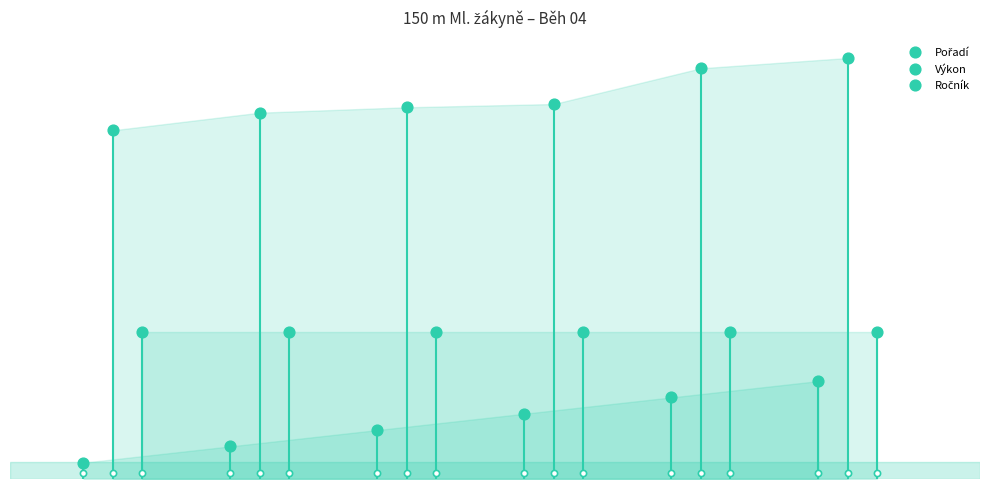

Which series reaches the maximum Y coordinate?

Výkon